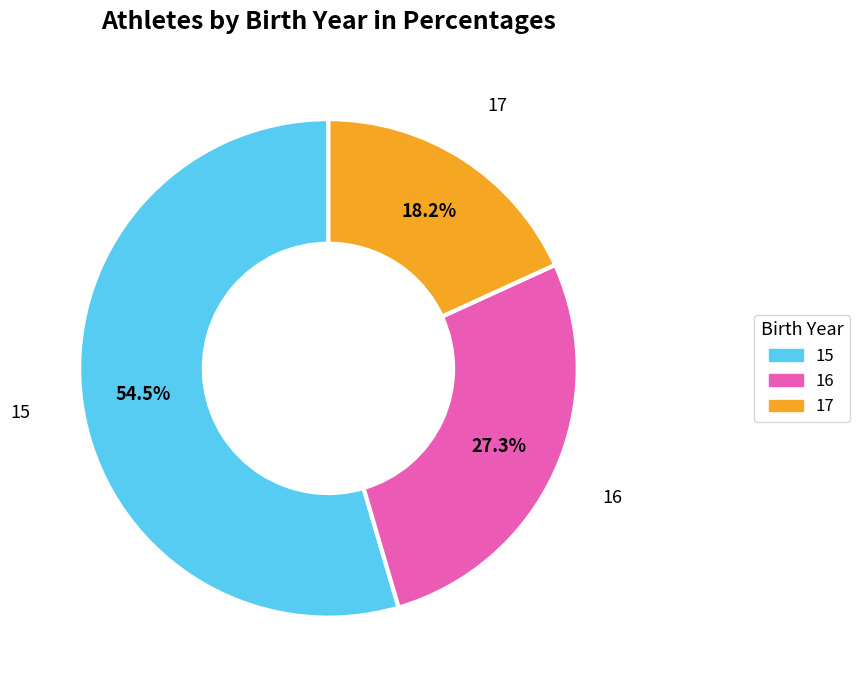

How many slices are in this pie chart?

3